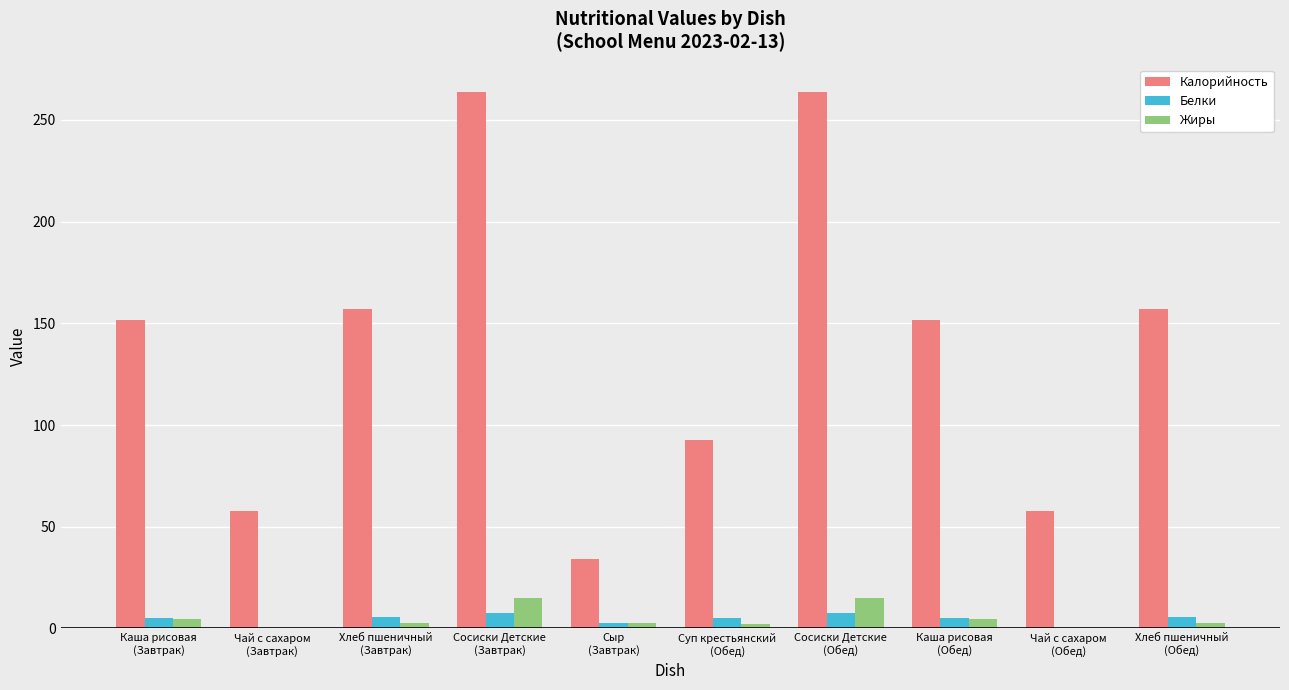

What is the difference between the Белки values at Чай с сахаром
(Обед) and Каша рисовая
(Обед)?

4.9